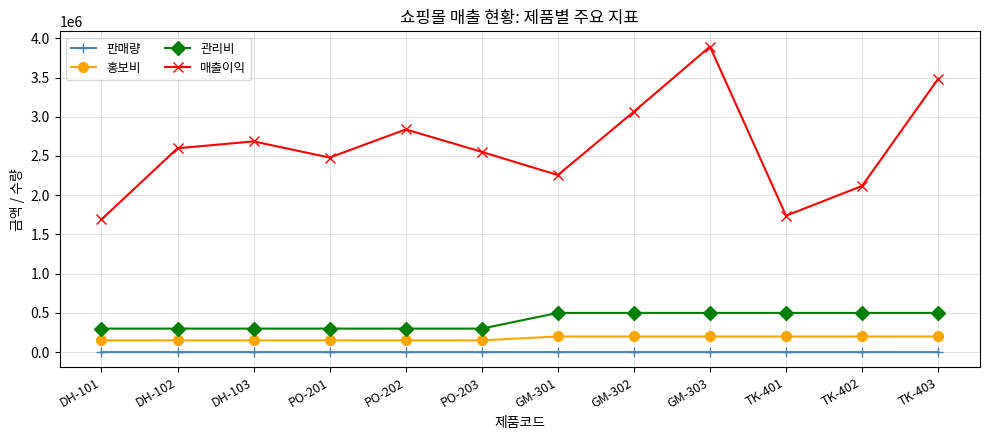

What is the average value of the 판매량 series?

198